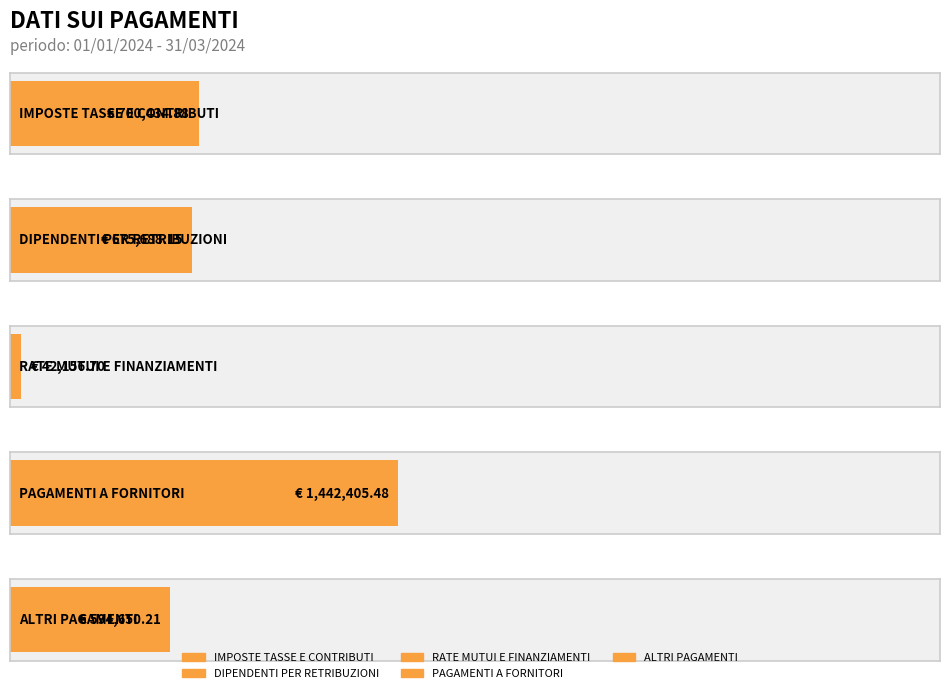

Approximately how many times larger is the value at ALTRI PAGAMENTI compared to RATE MUTUI E FINANZIAMENTI?

14.1